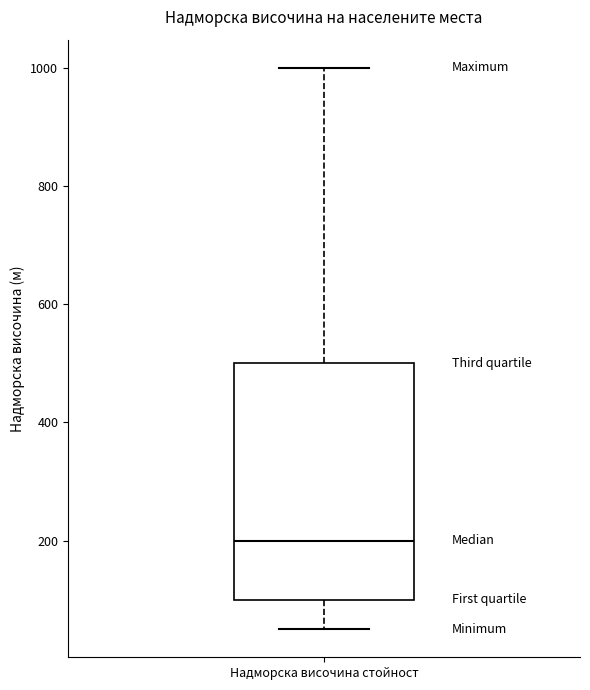

Where is the upper edge of the box for Надморска височина стойност on the y-axis? The values are not printed on the chart, so give them approximately, as read against the axis.

500